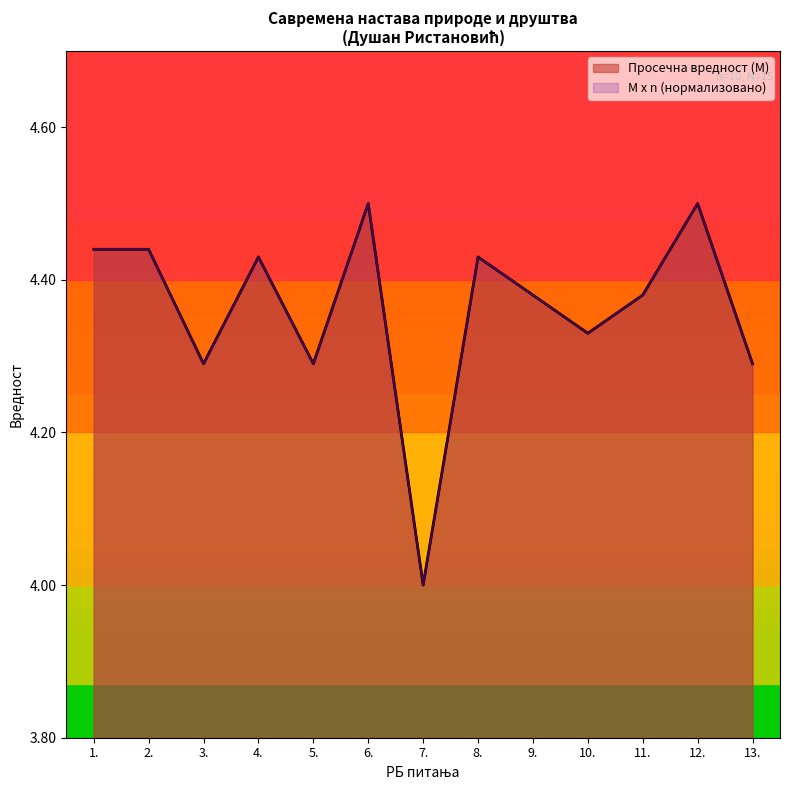

What is the difference between the M x n values at 6. and 7.?

0.5